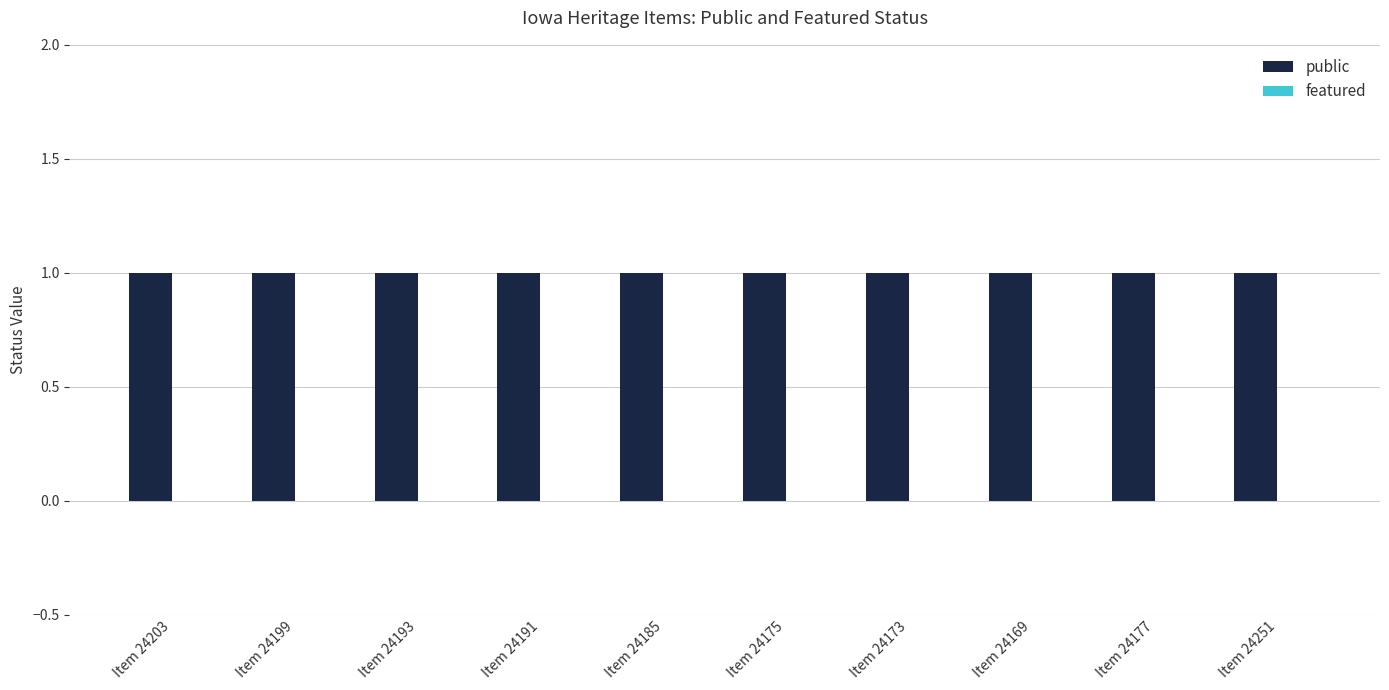

The public series shows 1 at Item 24173. True or false?

False